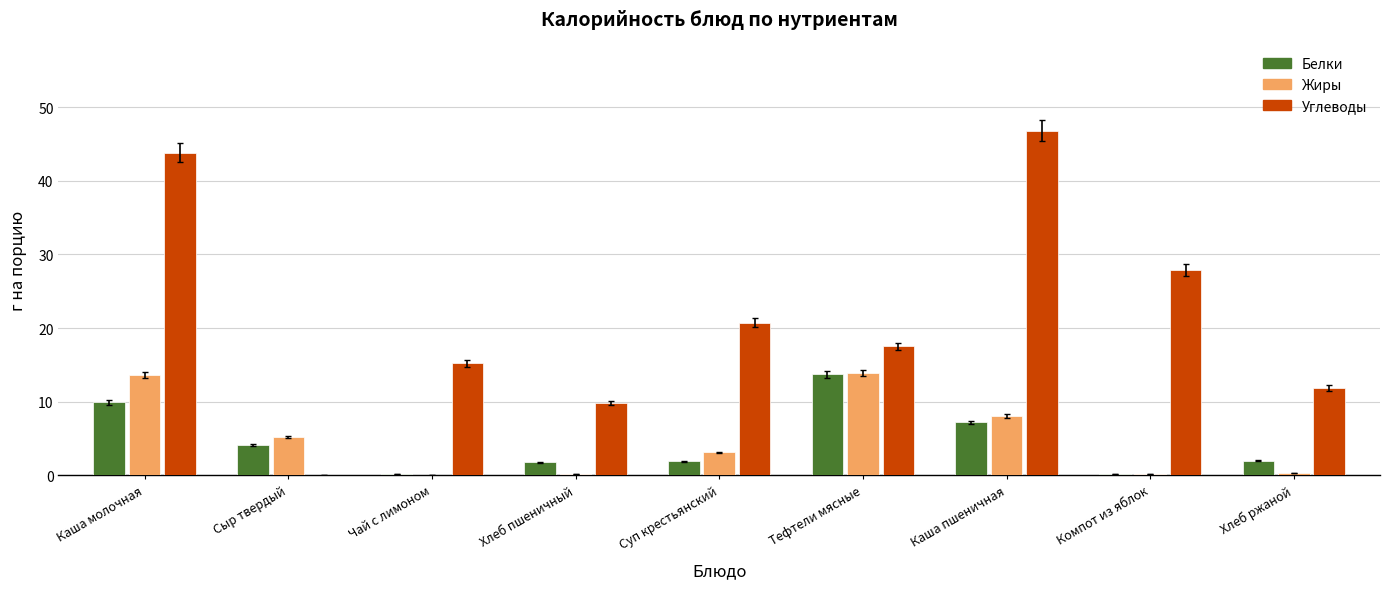

Where does the Жиры series first go above 3?

Каша молочная